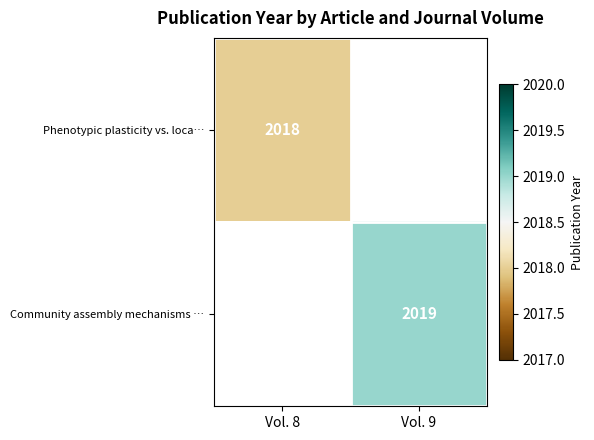

Is it true that Phenotypic plasticity vs. loca… equals 2664.0 at Vol. 8?

False